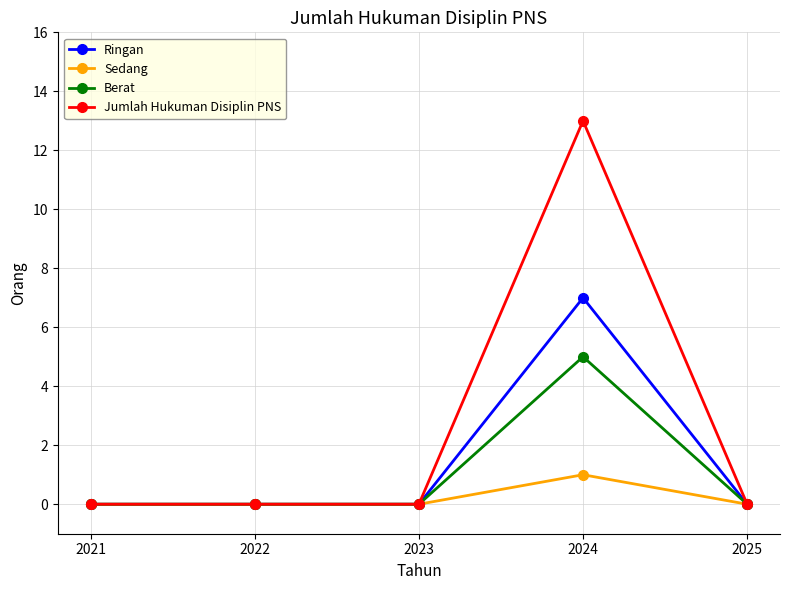

List the series in order of their peak value, highest first.

Jumlah Hukuman Disiplin PNS, Ringan, Berat, Sedang